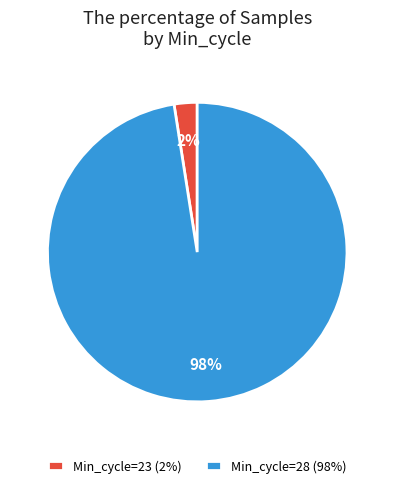

How many slices are in this pie chart?

2